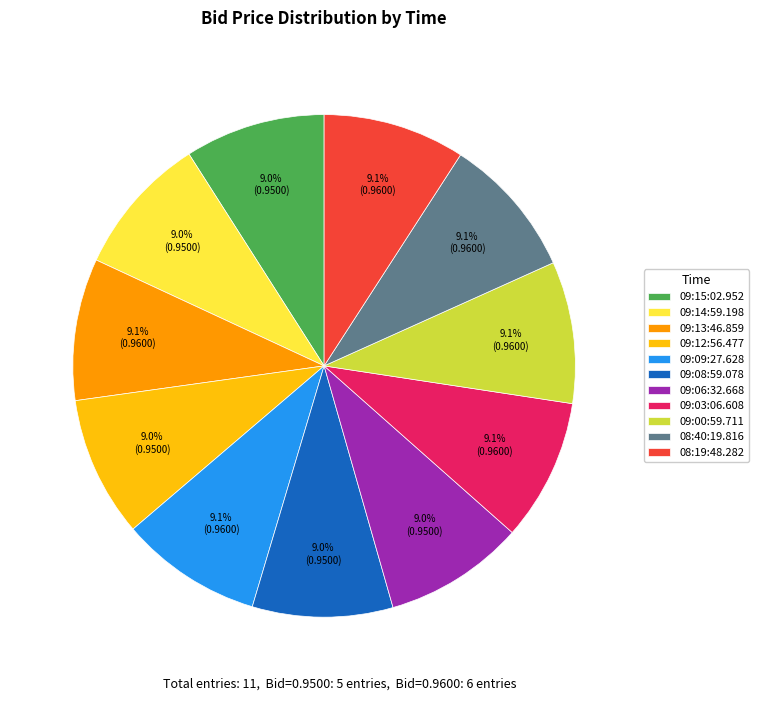

How many segments does this pie chart have?

11